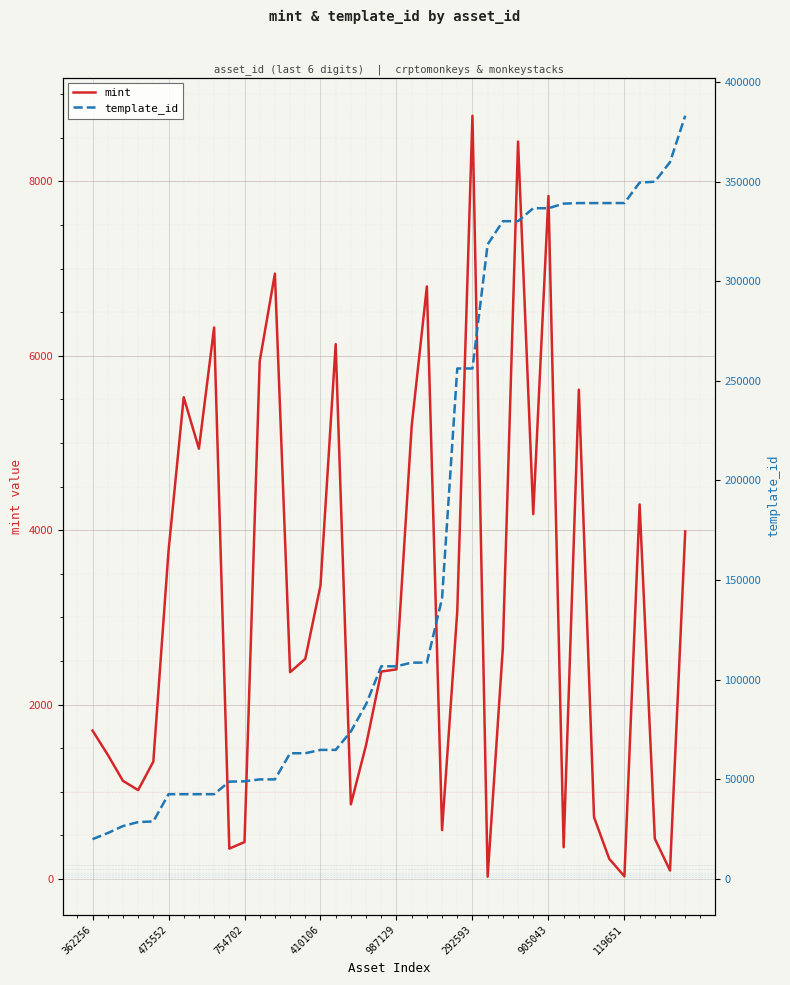

What is the minimum value for mint?

25